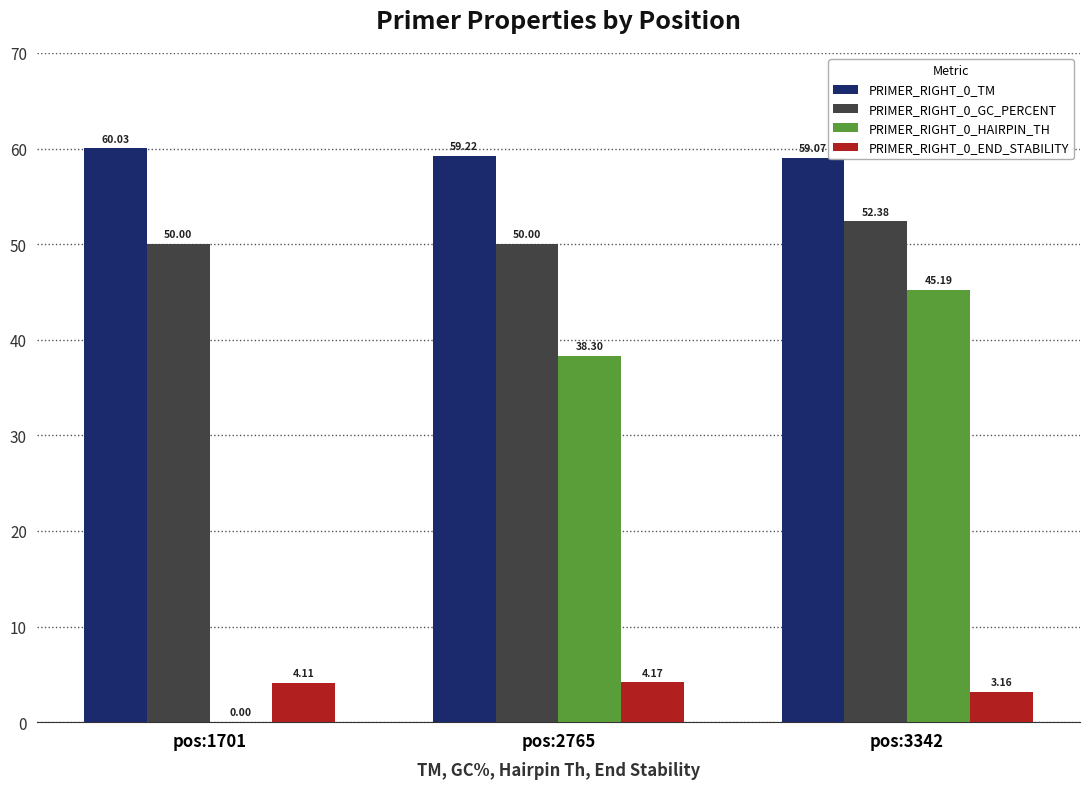

What is the sum of the PRIMER_RIGHT_0_HAIRPIN_TH values at pos:3342 and pos:1701?

45.2